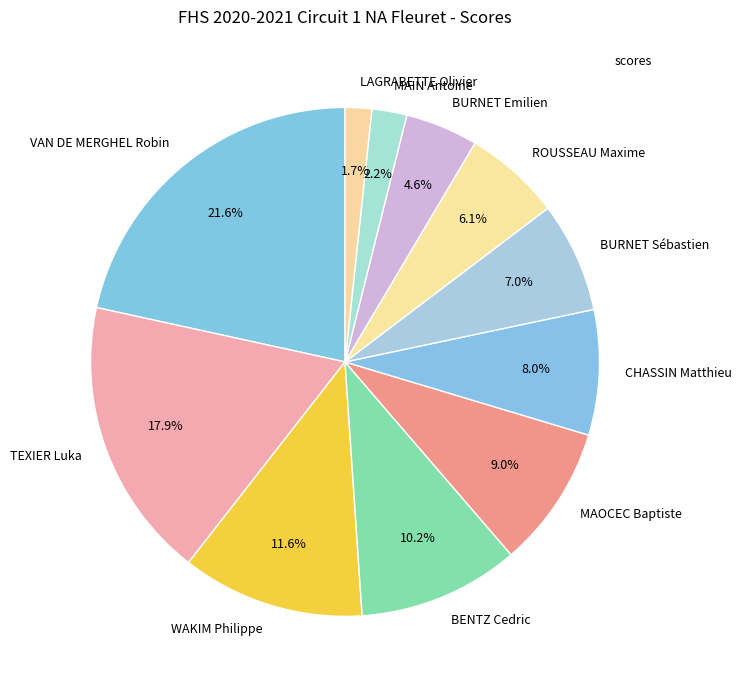

How many segments does this pie chart have?

11